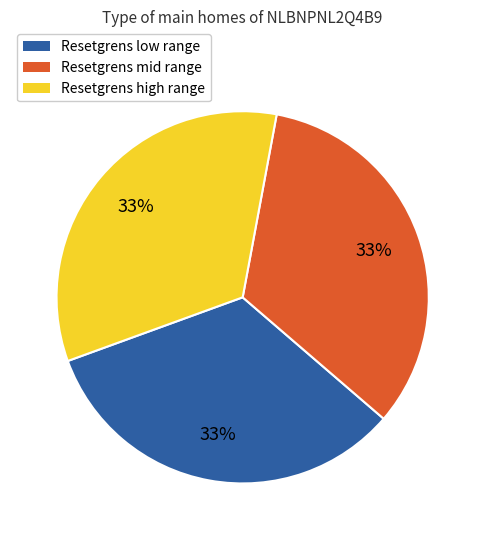

Is it true that Resetgrens high range is 33% of the pie?

True